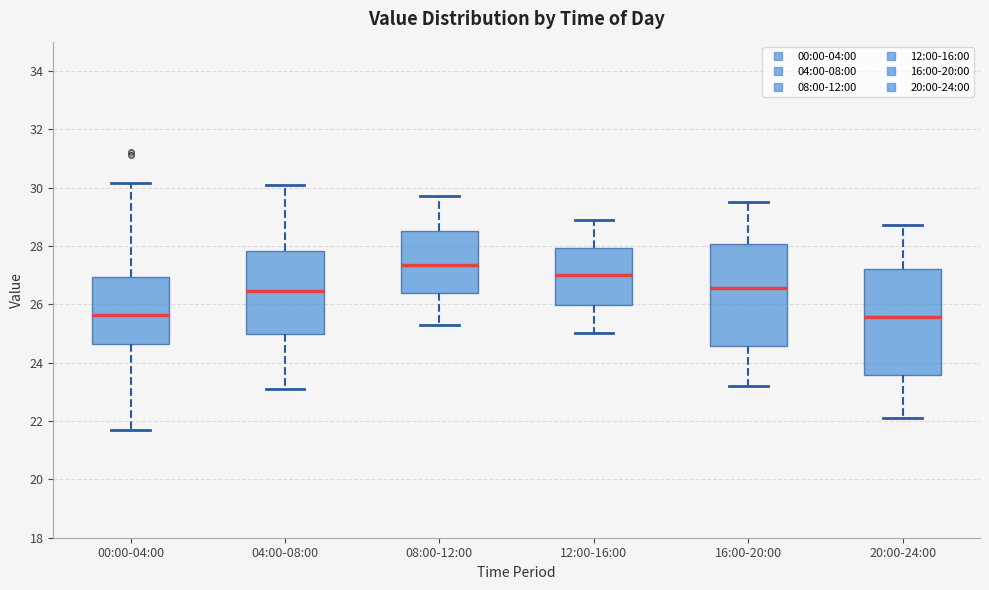

Reading left to right, read every box against the y-axis: the position of its median line, the range the box covers, and the ends of its whiskers. The values are not printed on the chart, so give them approximately, as read against the axis.

00:00-04:00: median 25.6, box 24.6 to 27.0, whiskers 21.8 to 30.2
04:00-08:00: median 26.4, box 25.0 to 27.8, whiskers 23.2 to 30.2
08:00-12:00: median 27.4, box 26.4 to 28.6, whiskers 25.4 to 29.8
12:00-16:00: median 27.0, box 26.0 to 28.0, whiskers 25.0 to 29.0
16:00-20:00: median 26.6, box 24.6 to 28.0, whiskers 23.2 to 29.6
20:00-24:00: median 25.6, box 23.6 to 27.2, whiskers 22.2 to 28.8